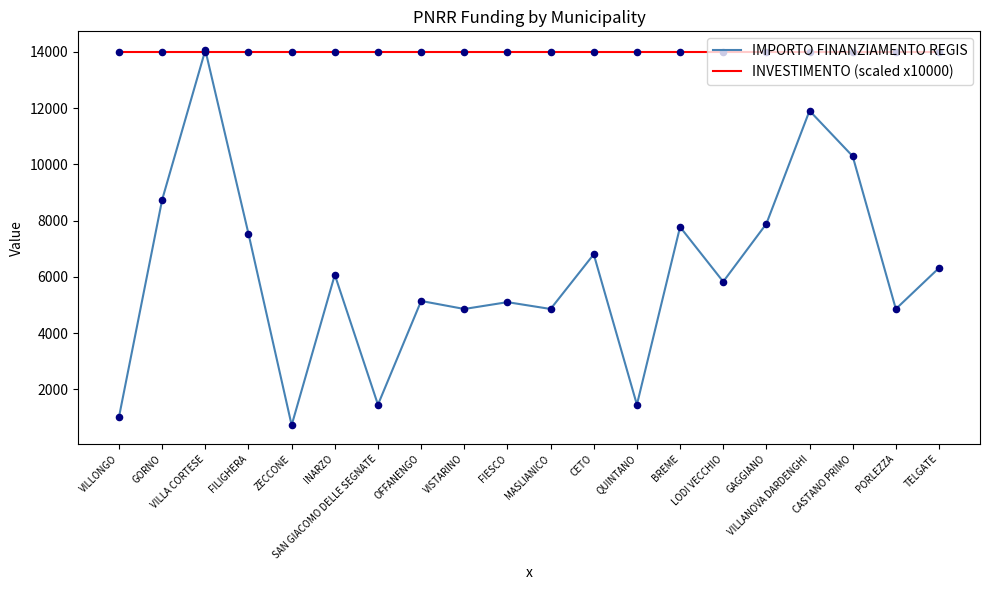

Is the value of IMPORTO FINANZIAMENTO REGIS at OFFANENGO greater than the value of INVESTIMENTO (scaled x10000) at QUINTANO?

No